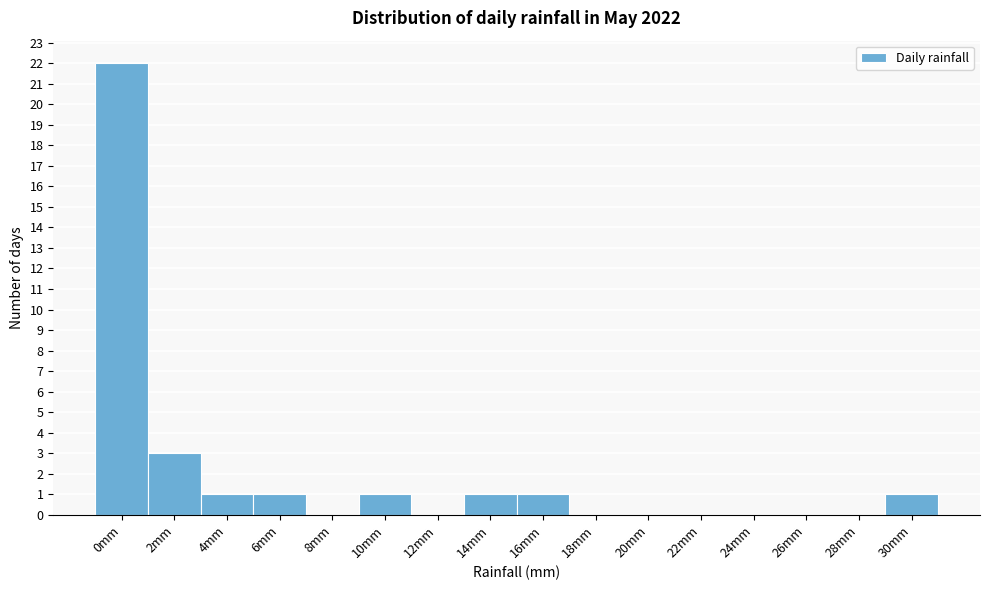

Reading left to right, extract all data points from this chart.

0mm=22	2mm=3	4mm=1	6mm=1	8mm=0	10mm=1	12mm=0	14mm=1	16mm=1	18mm=0	20mm=0	22mm=0	24mm=0	26mm=0	28mm=0	30mm=1